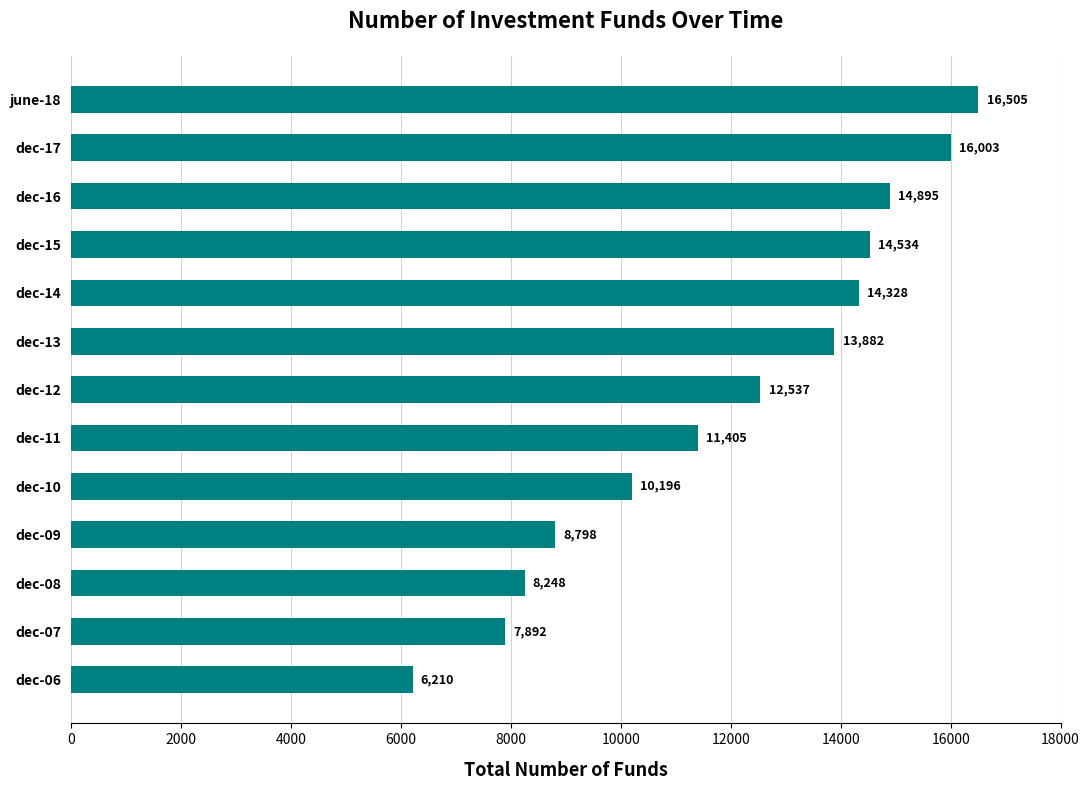

The value at dec-13 is 13882. True or false?

True